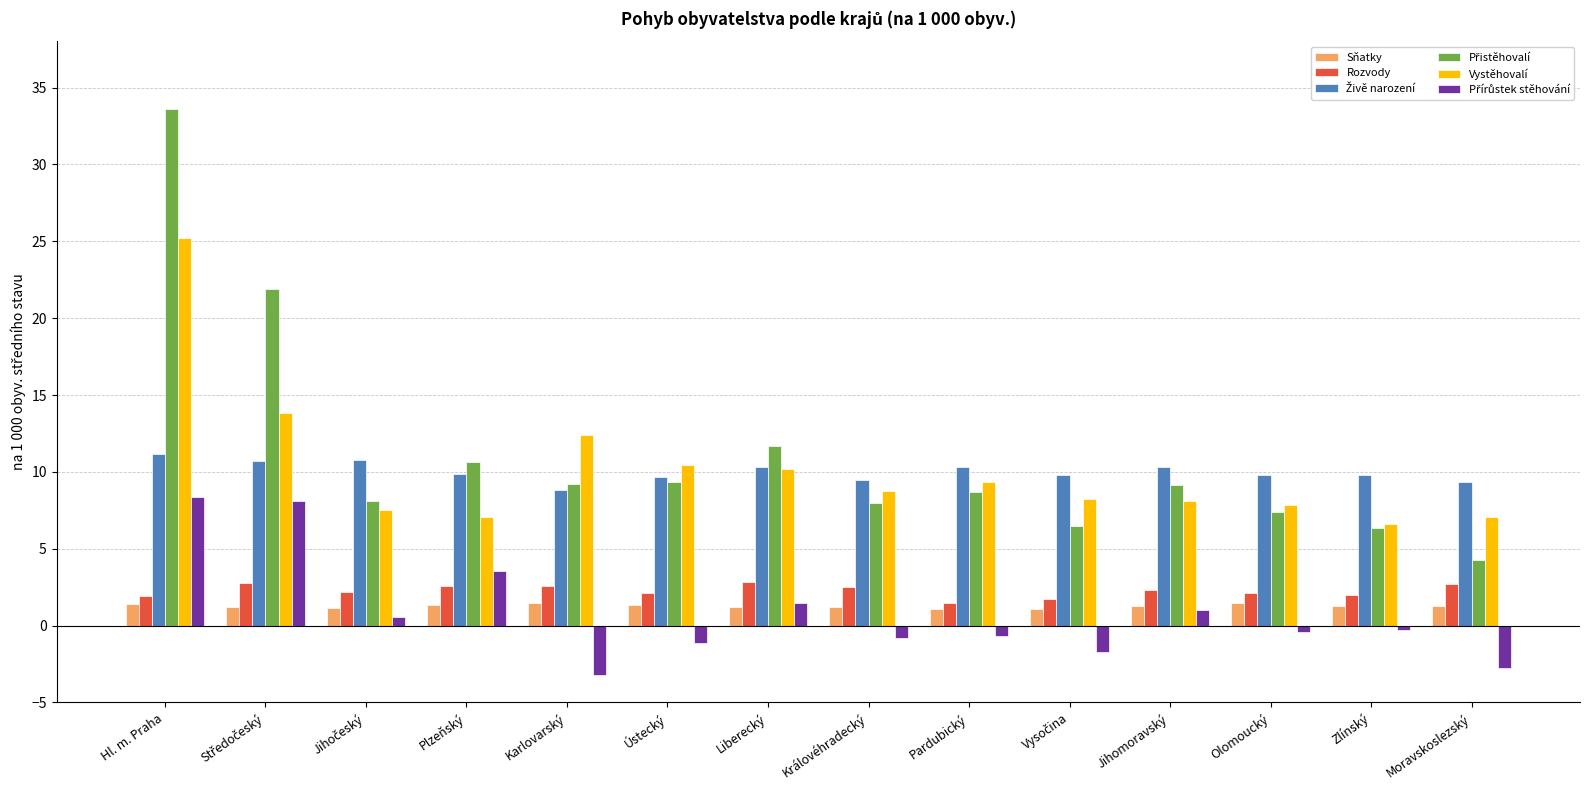

How many bars are there in each group?

6